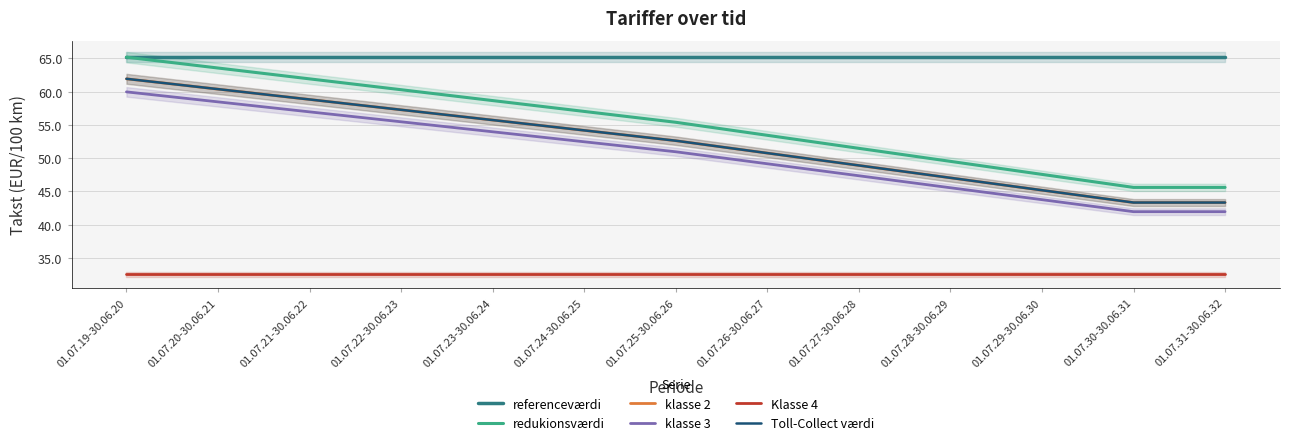

At which category is the sum across all series the highest?

01.07.19-30.06.20